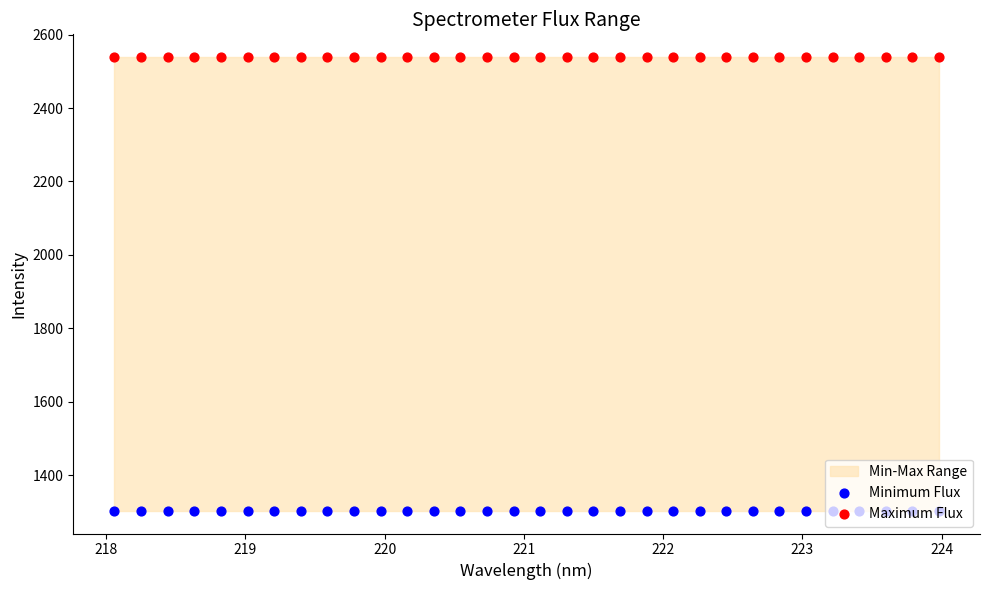

Which series contains the lowest Y value?

Minimum Flux